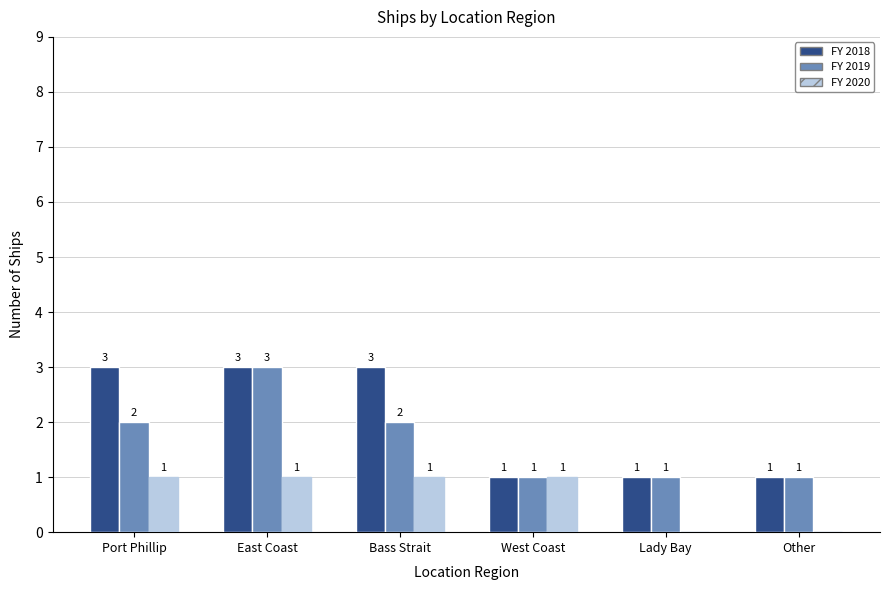

The FY 2019 series shows 1 at Port Phillip. True or false?

False